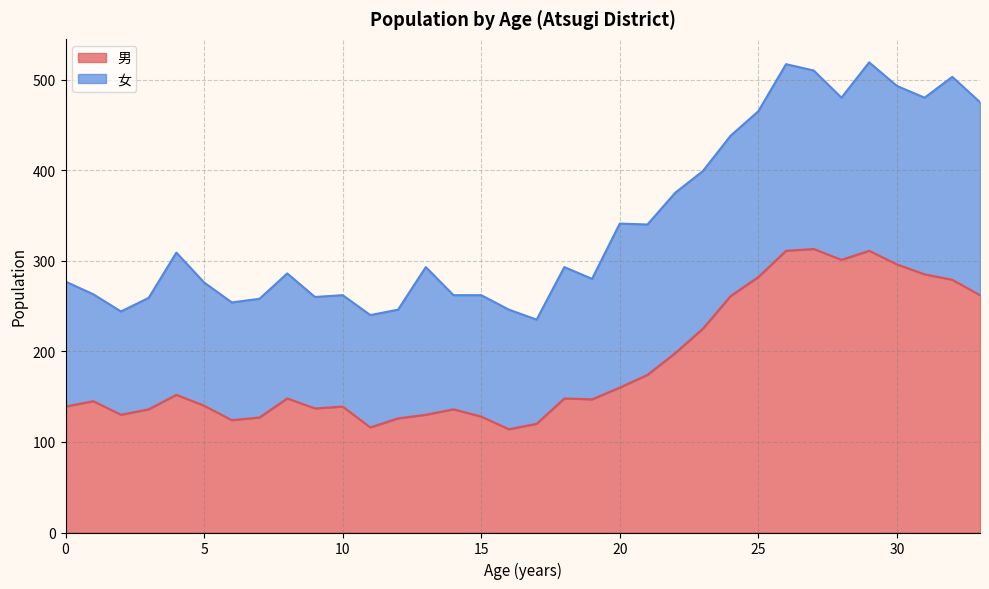

True or false: 男 has a value of 282 at 25.

True